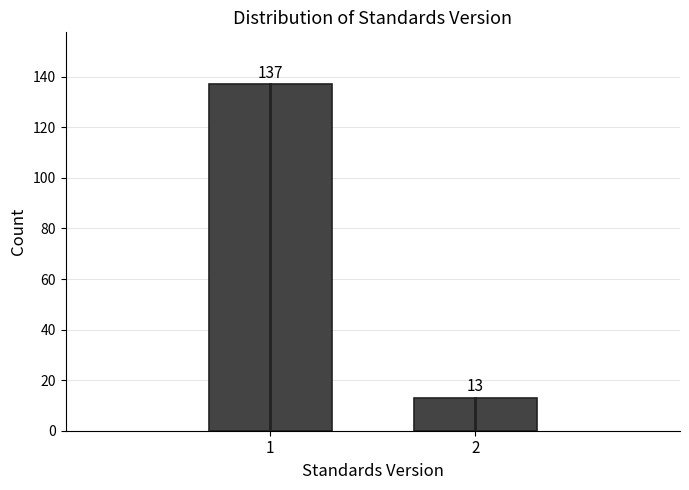

Reading right to left, transcribe all the data shown in this chart.

2=13	1=137